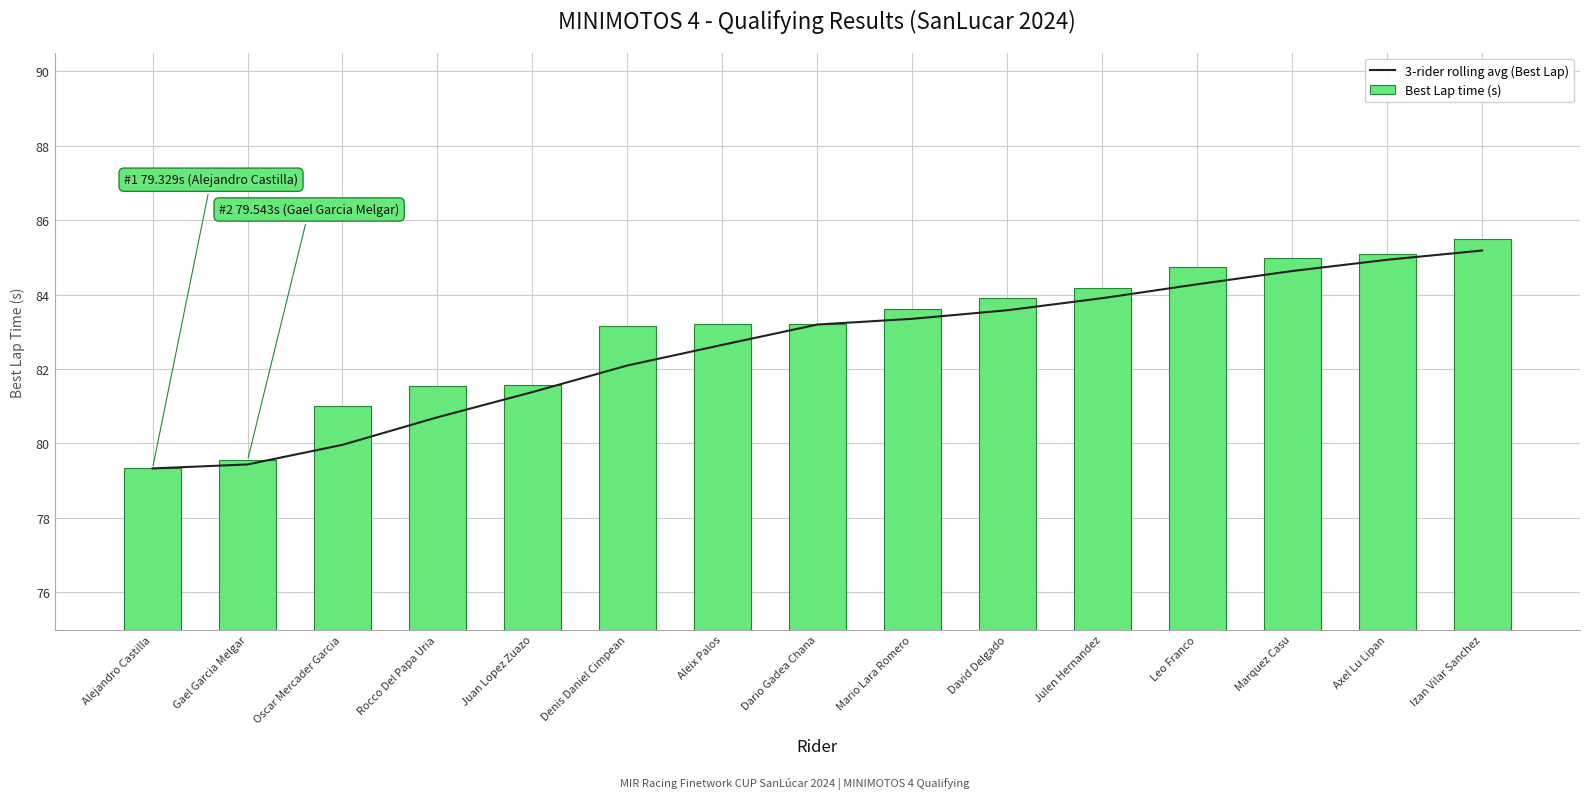

How many distinct data groups are displayed?

2